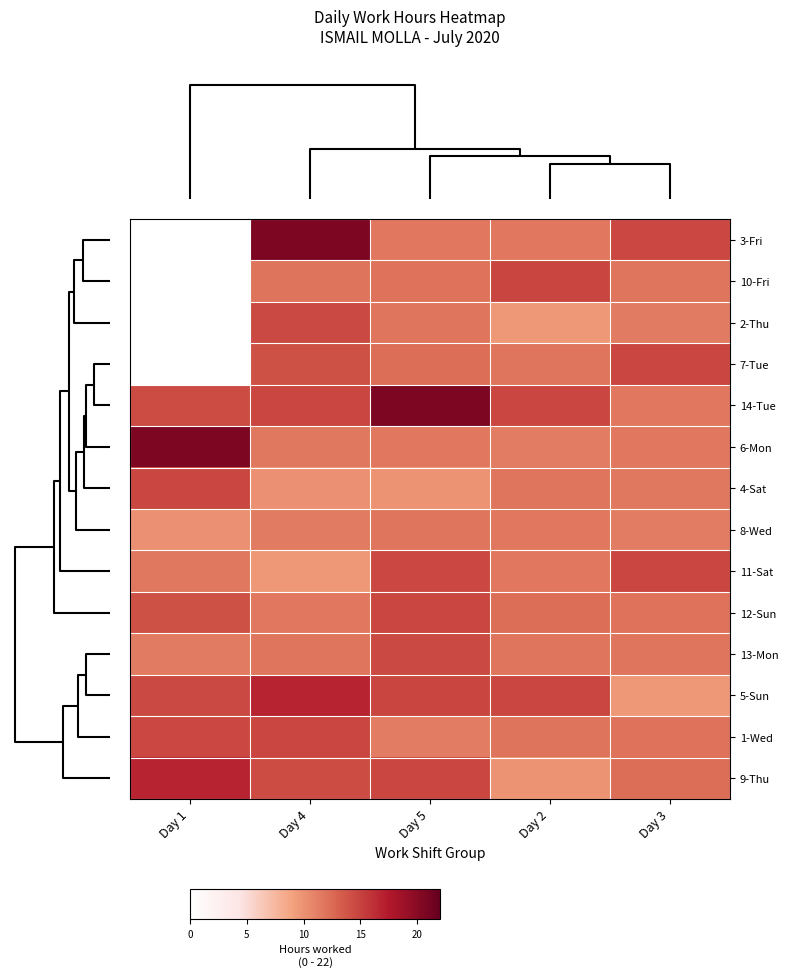

Rank the series at Day 4 from highest to lowest value.

3-Fri, 5-Sun, 1-Wed, 14-Tue, 2-Thu, 9-Thu, 7-Tue, 10-Fri, 13-Mon, 12-Sun, 6-Mon, 8-Wed, 4-Sat, 11-Sat